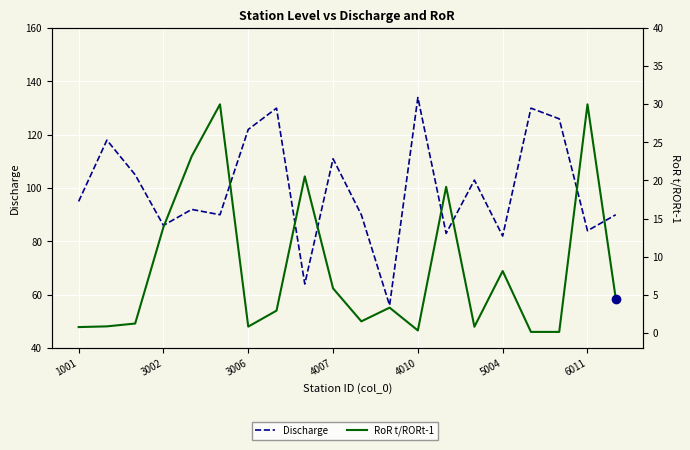

Reading right to left, what are all the values shown in this chart?

Discharge: 90.0	84.0	126.0	130.0	82.0	103.0	83.0	134.0	56.0	90.0	111.0	64.0	130.0	122.0	90.0	92.0	86.0	105.0	118.0	95.0
RoR t/RORt-1: 4.5	30.0	0.1	0.1	8.1	0.8	19.2	0.3	3.3	1.5	5.8	20.5	2.9	0.8	30.0	23.2	13.9	1.2	0.8	0.7